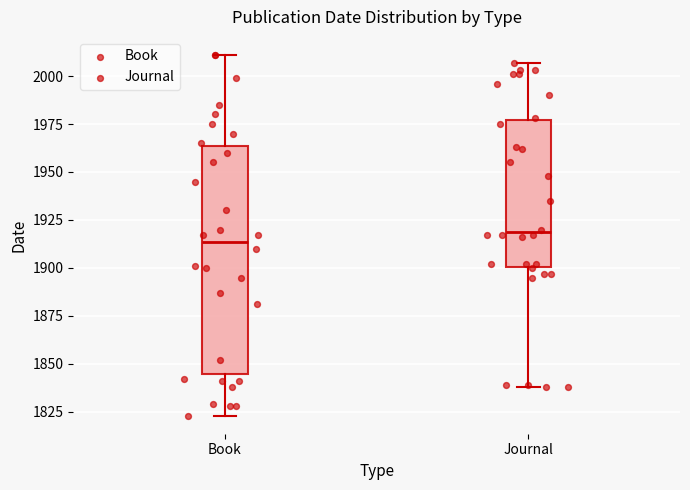

Which box's median line is the highest?

Journal